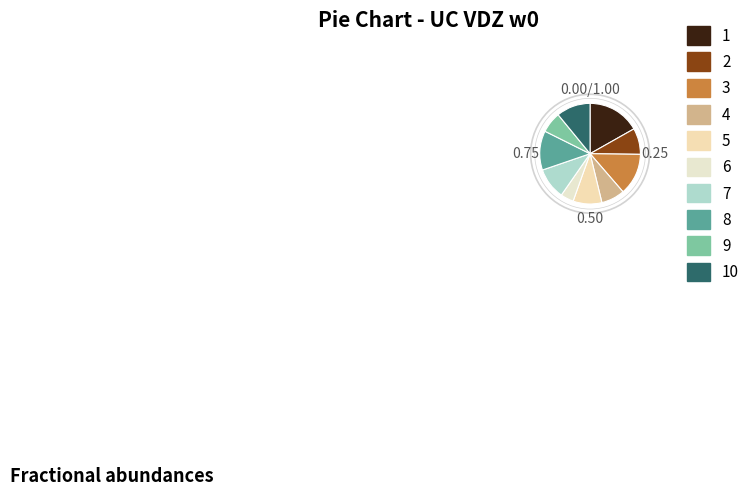

What is the largest slice in the pie chart?

1